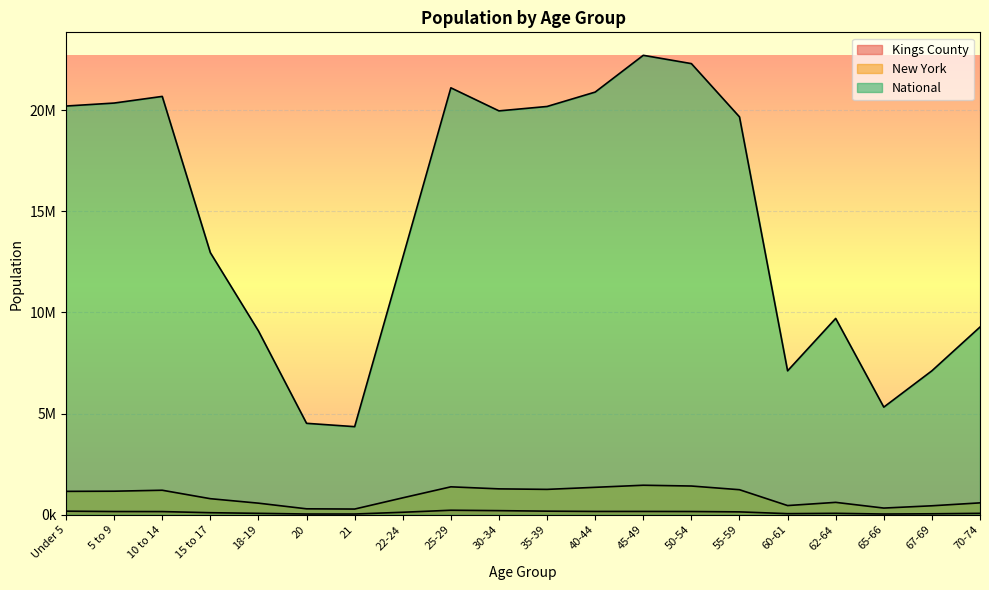

What is the highest value of the National series?

22708591